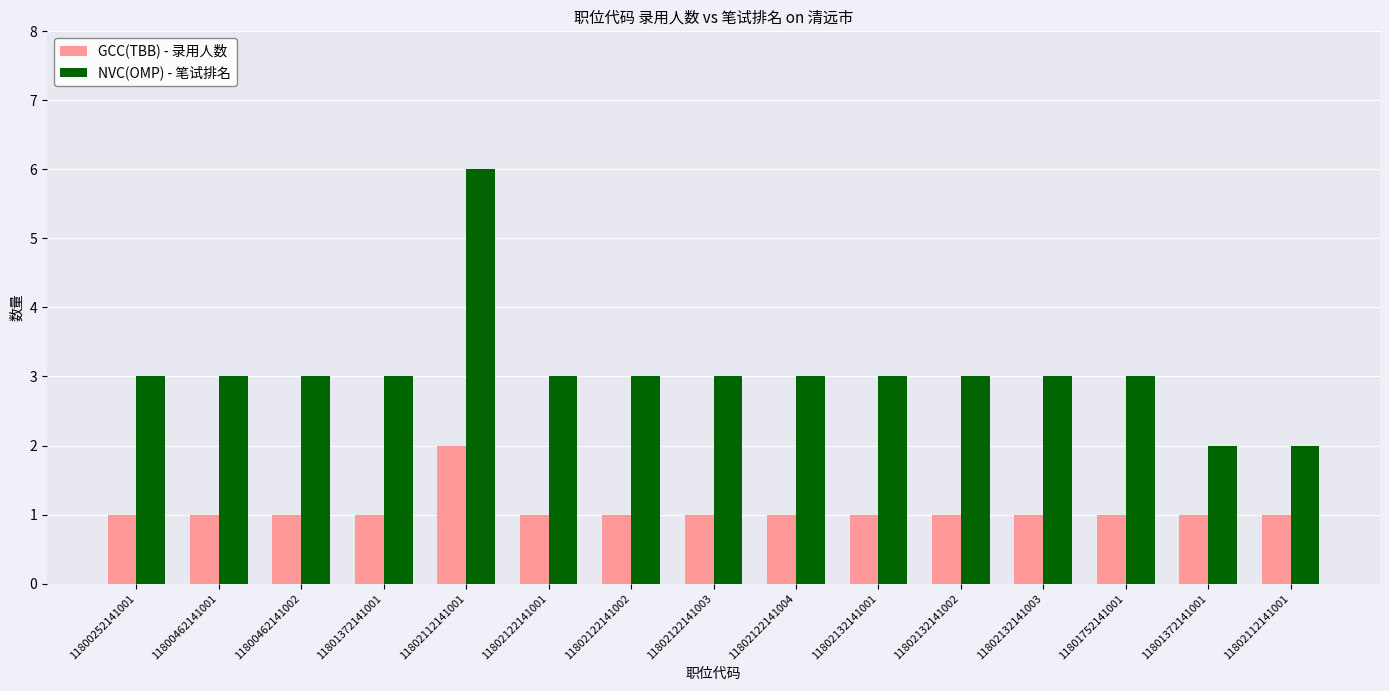

What are all the series names shown in the legend?

GCC(TBB) - 录用人数, NVC(OMP) - 笔试排名